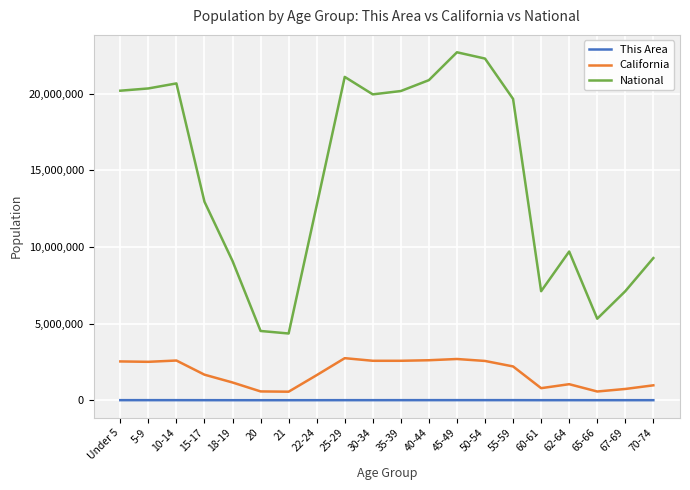

Is the value of California at 70-74 greater than the value of National at 18-19?

No